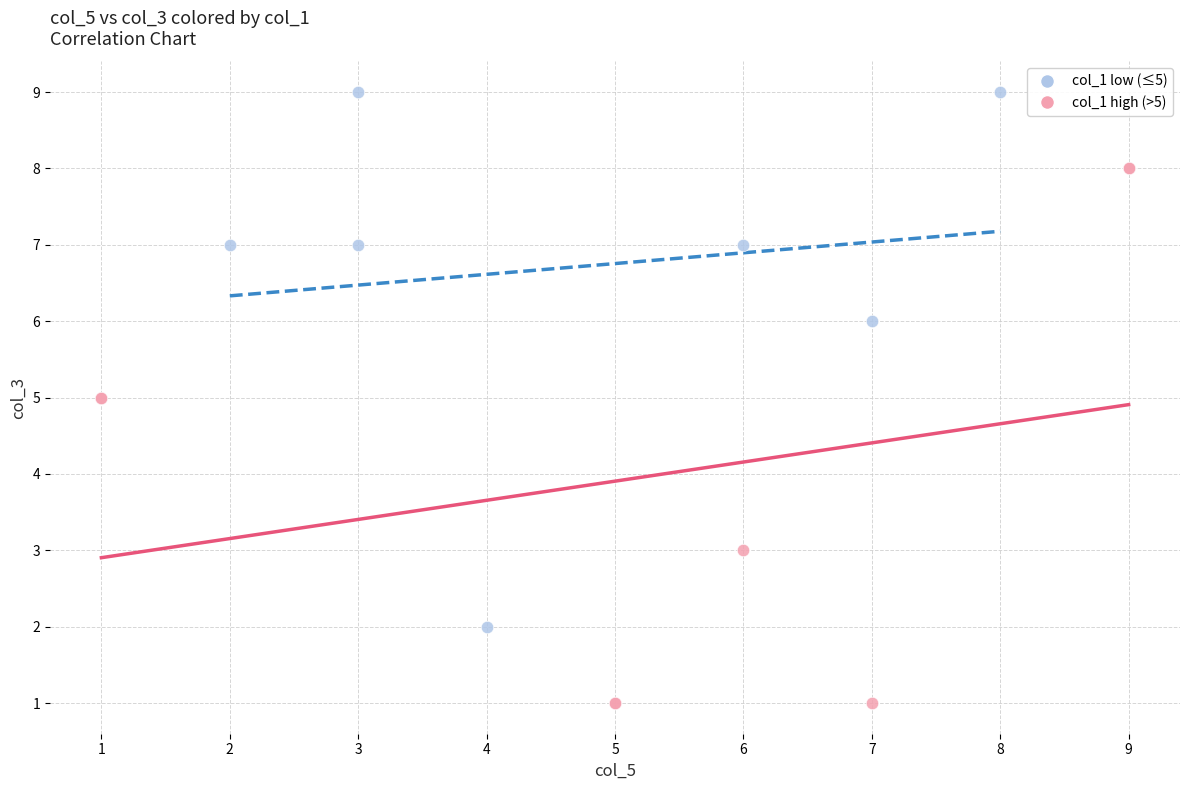

Which series contains the highest Y value?

col_1 low (≤5)